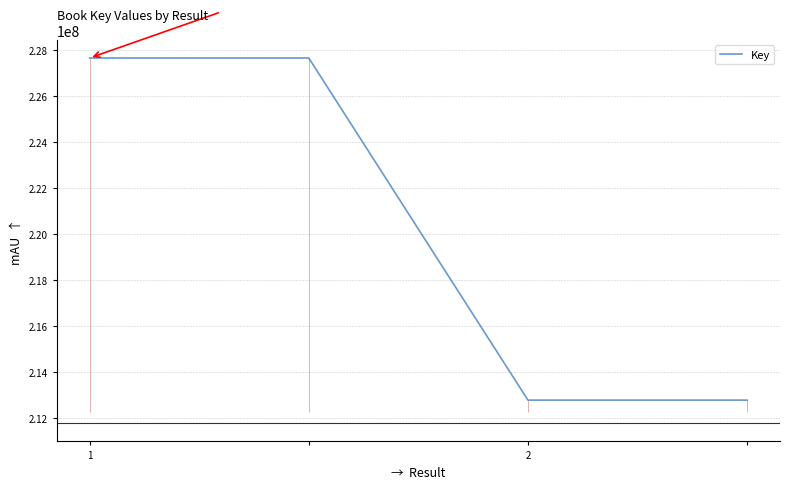

Does the chart display data point markers on the line(s)?

No